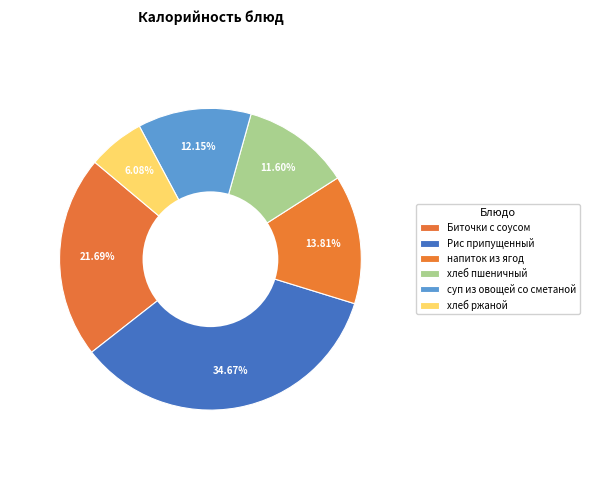

Rank the categories by value from lowest to highest.

хлеб ржаной, хлеб пшеничный, суп из овощей со сметаной, напиток из ягод, Биточки с соусом, Рис припущенный